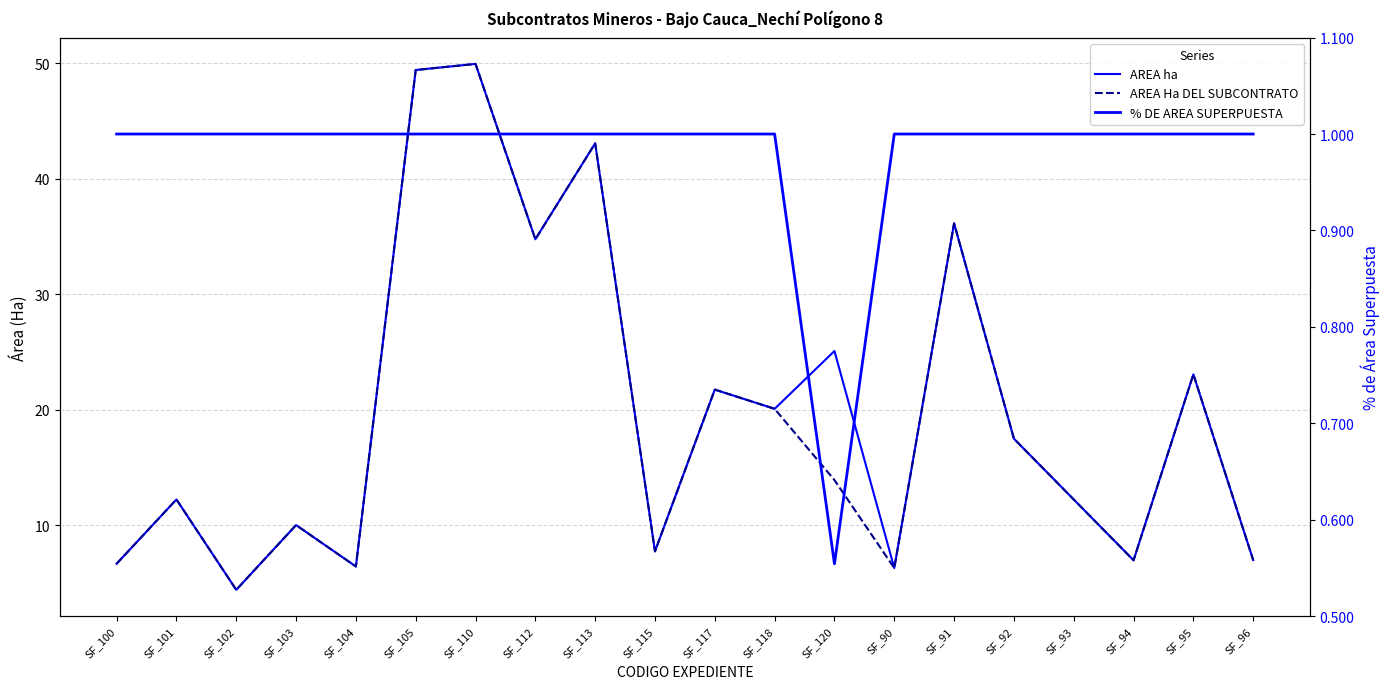

How many series are shown in this chart?

3